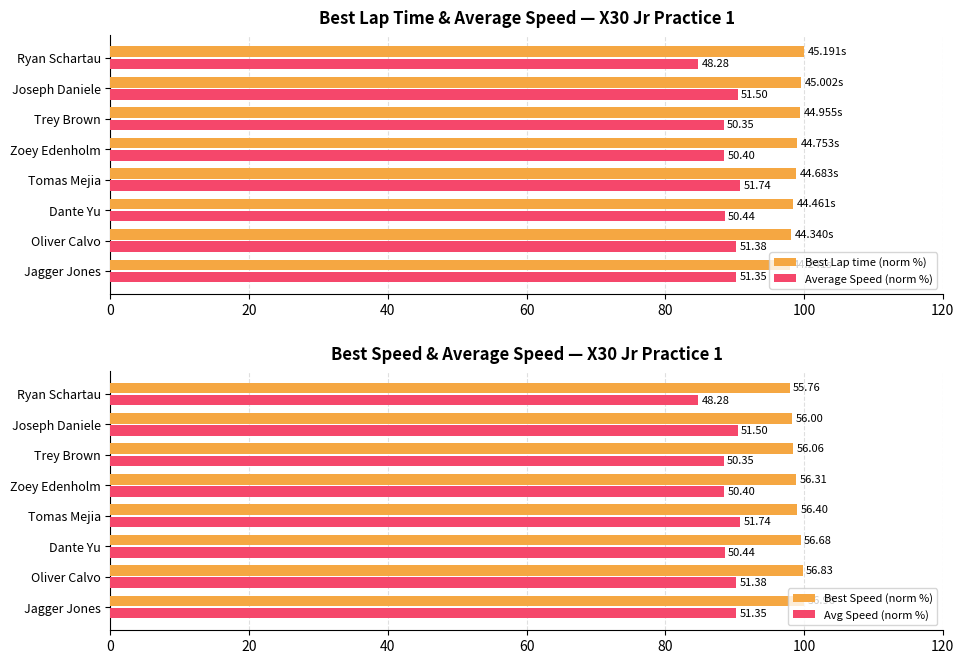

Reading left to right, extract all data points from this chart.

Best Lap time (norm %): 97.9	98.1	98.4	98.9	99.0	99.5	99.6	100.0
Average Speed (norm %): 90.1	90.2	88.6	90.8	88.5	88.4	90.4	84.8
Best Speed (norm %): 100.0	99.8	99.5	99.0	98.9	98.4	98.3	97.9
Avg Speed (norm %): 90.1	90.2	88.6	90.8	88.5	88.4	90.4	84.8